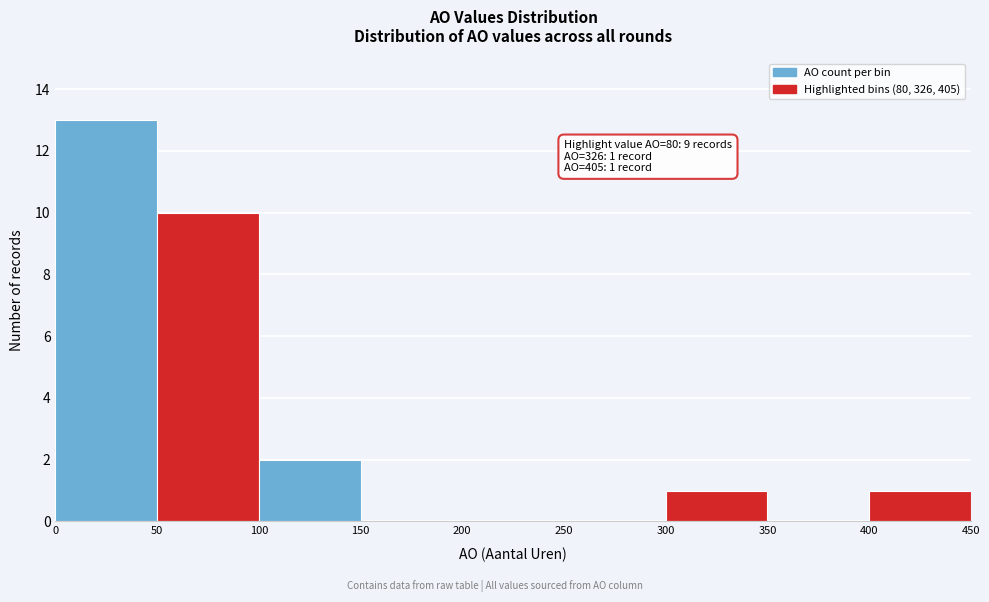

Which range on the x-axis has the tallest bar?

0 to 50